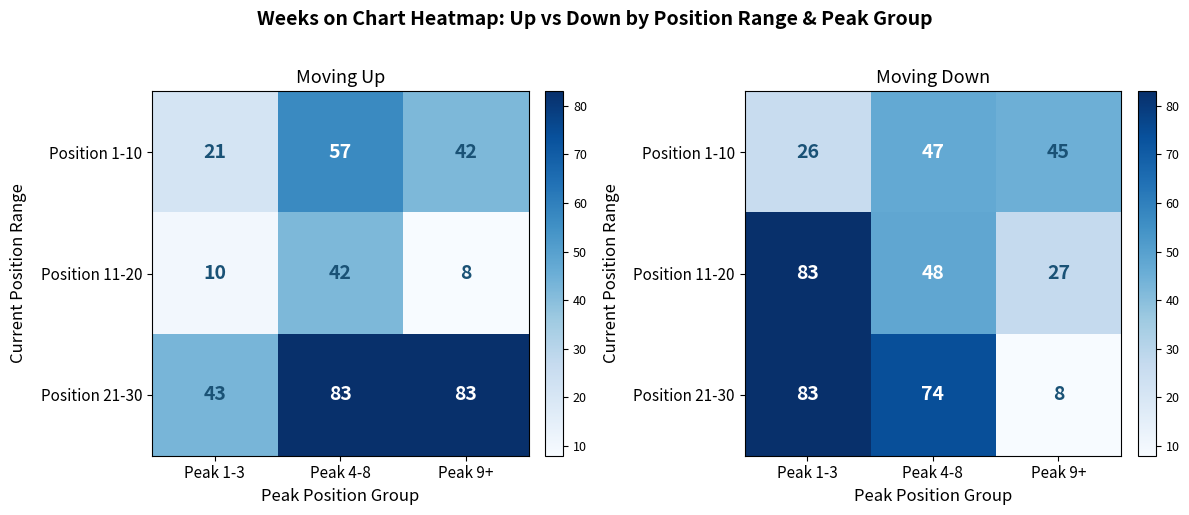

Where does the Position 11-20 series first go above 48?

Peak 1-3